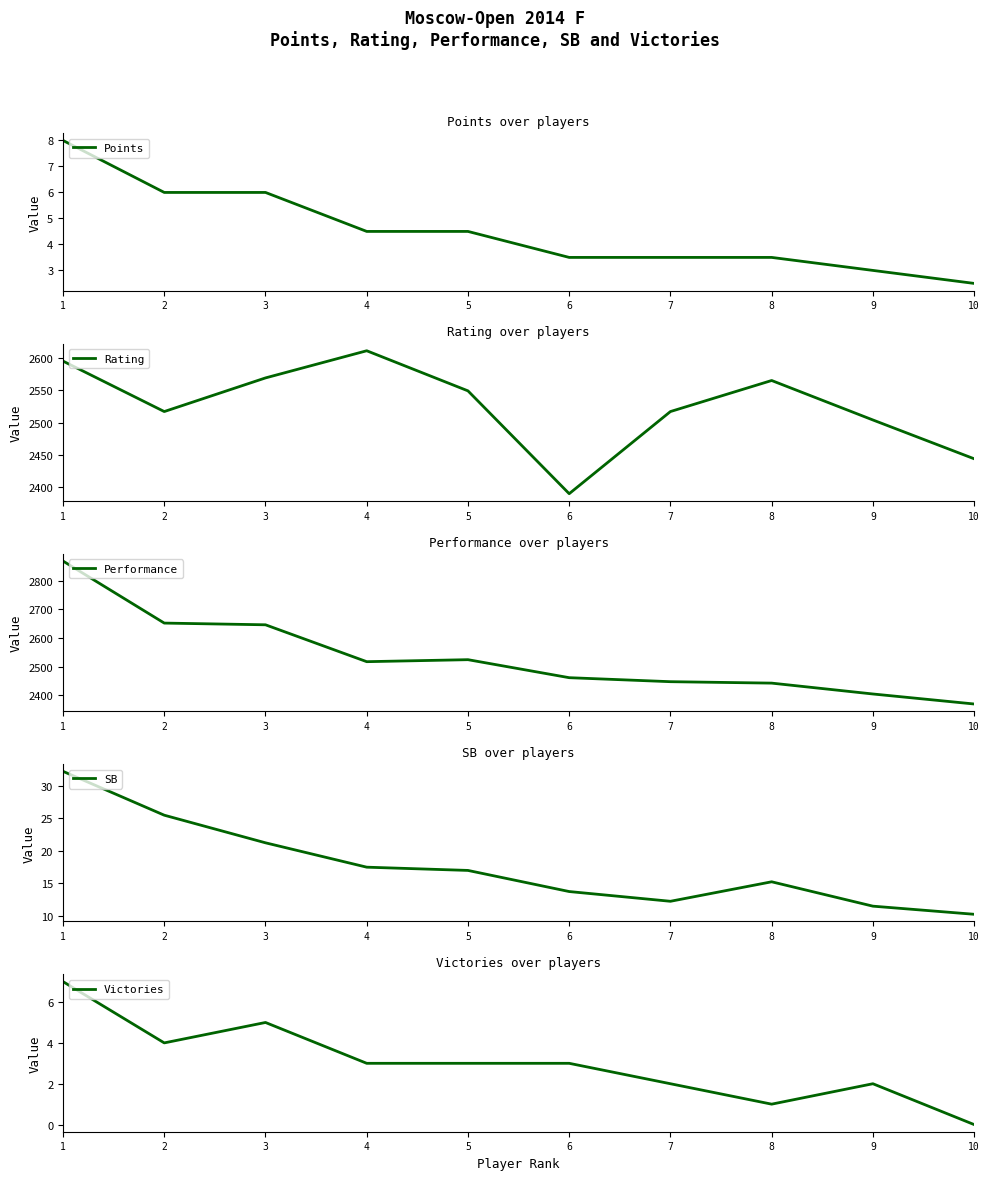

What is the approximate value of SB at 9?

11.5